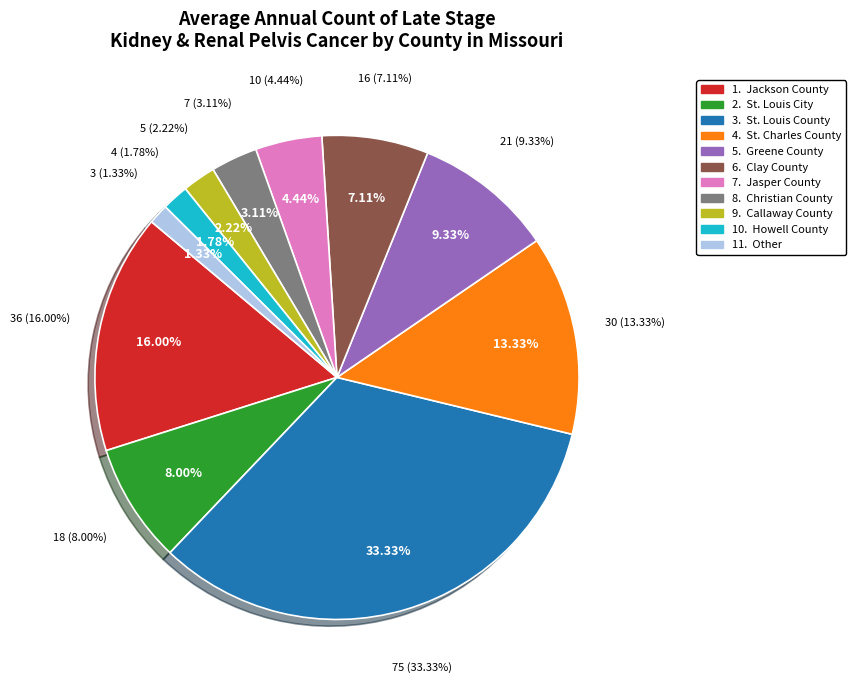

To the nearest percent, what portion does Jasper County represent?

4%